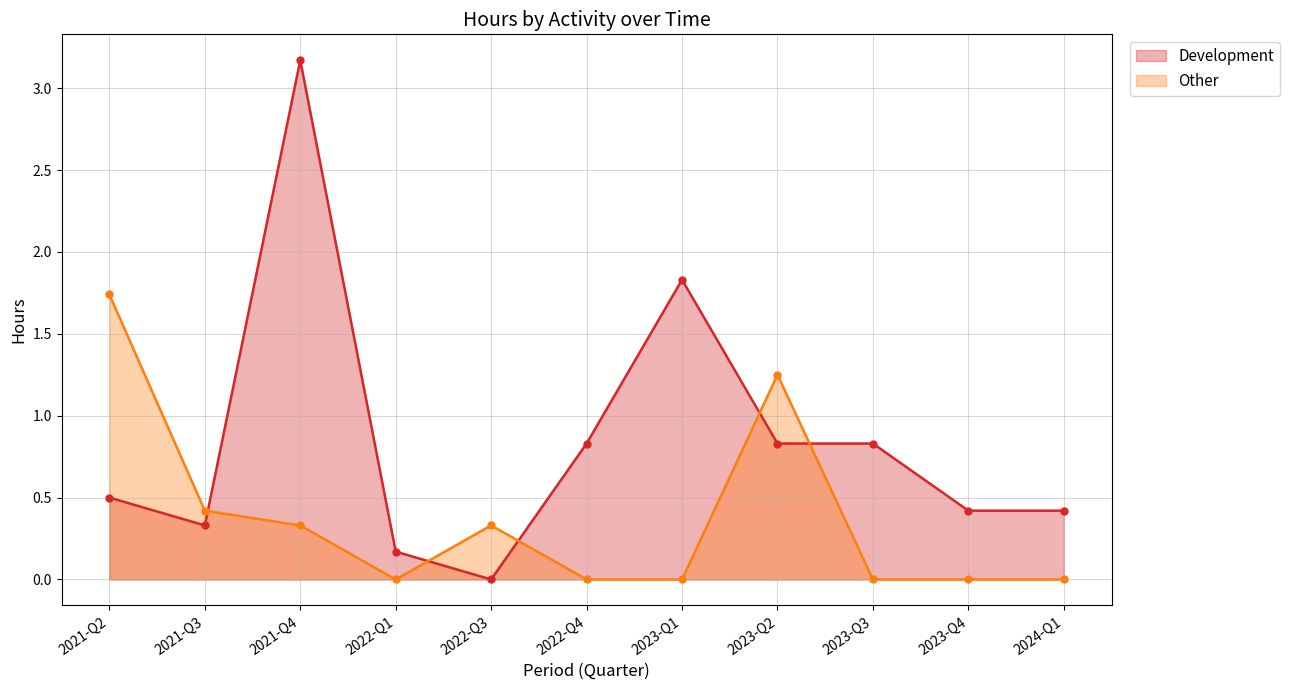

The value of Other at 2024-Q1 is -0.9. True or false?

False